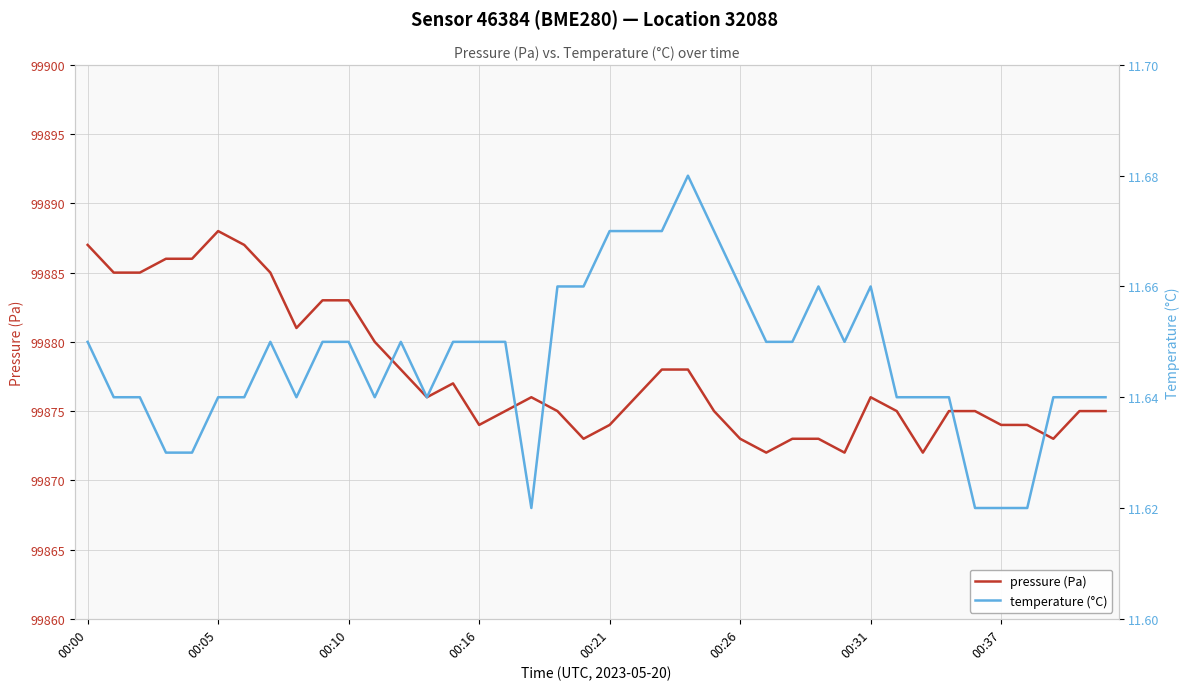

True or false: temperature (°C) has a value of 11.6 at 37.

True